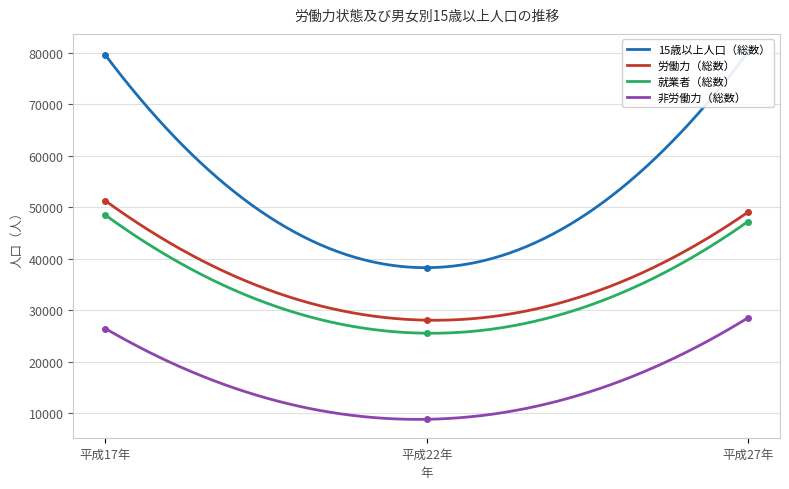

Count the number of categories in the chart.

3